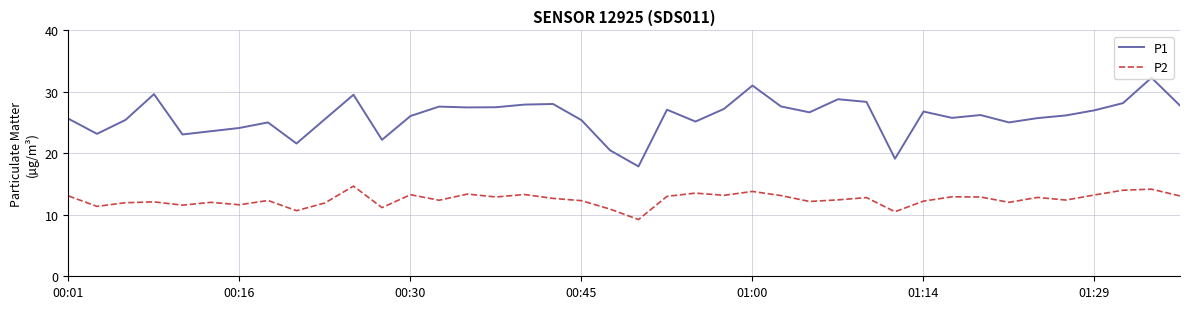

True or false: P1 and P2 cross at least once.

False